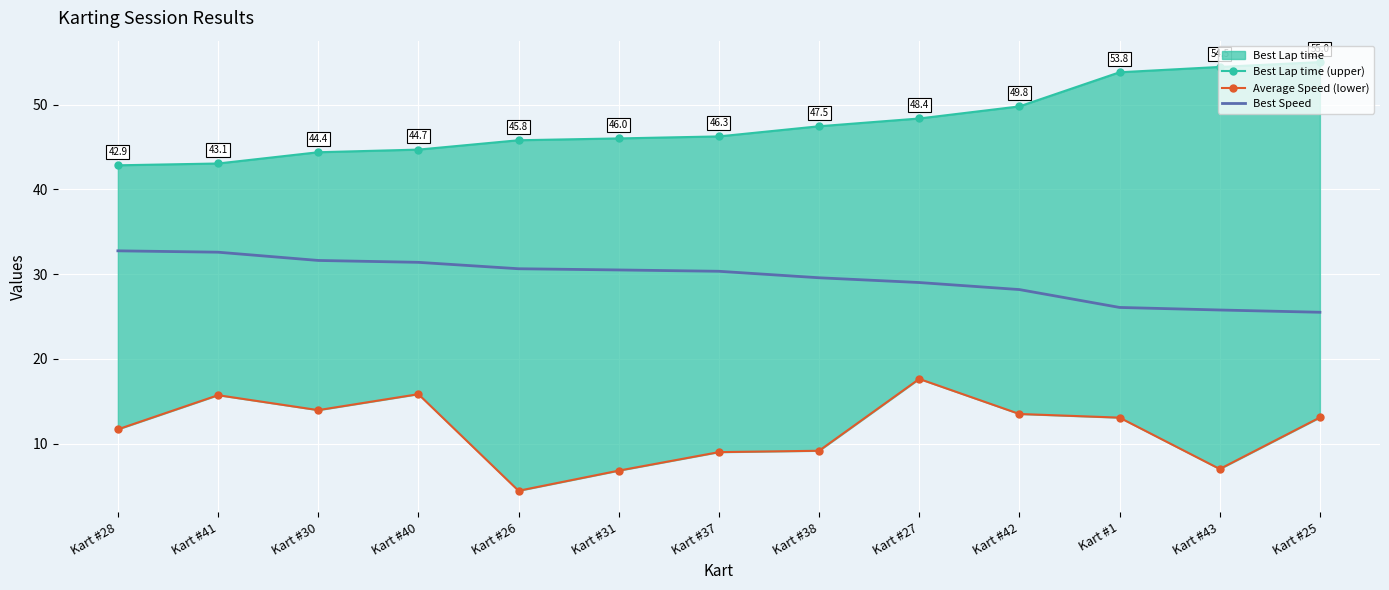

Which series has the widest spread of values?

Average Speed (lower)